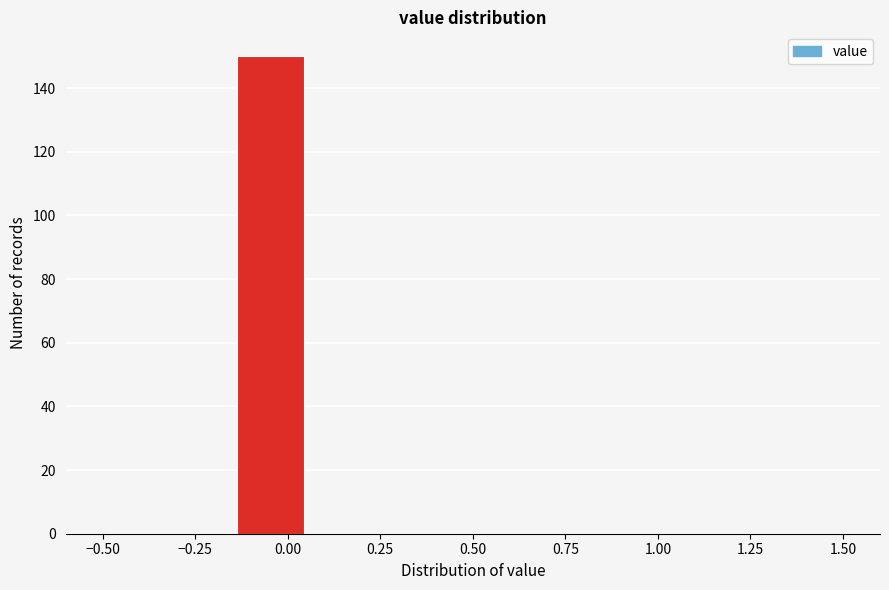

Around what value on the x-axis is the tallest bar? Give the approximate position of its centre, as read against the axis.

-0.05